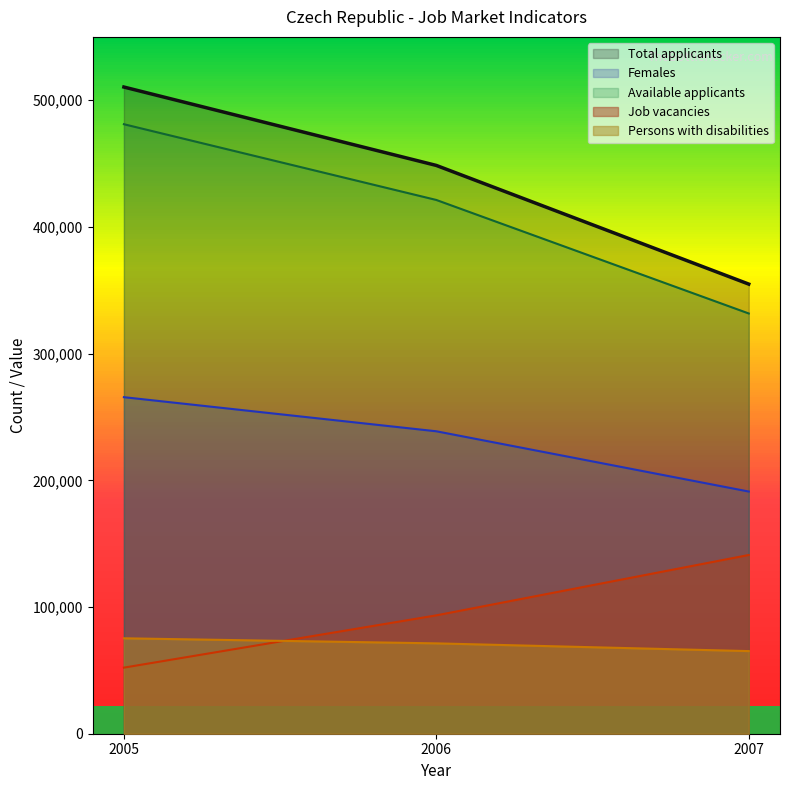

List the labels in order of Total applicants value, smallest first.

2007, 2006, 2005